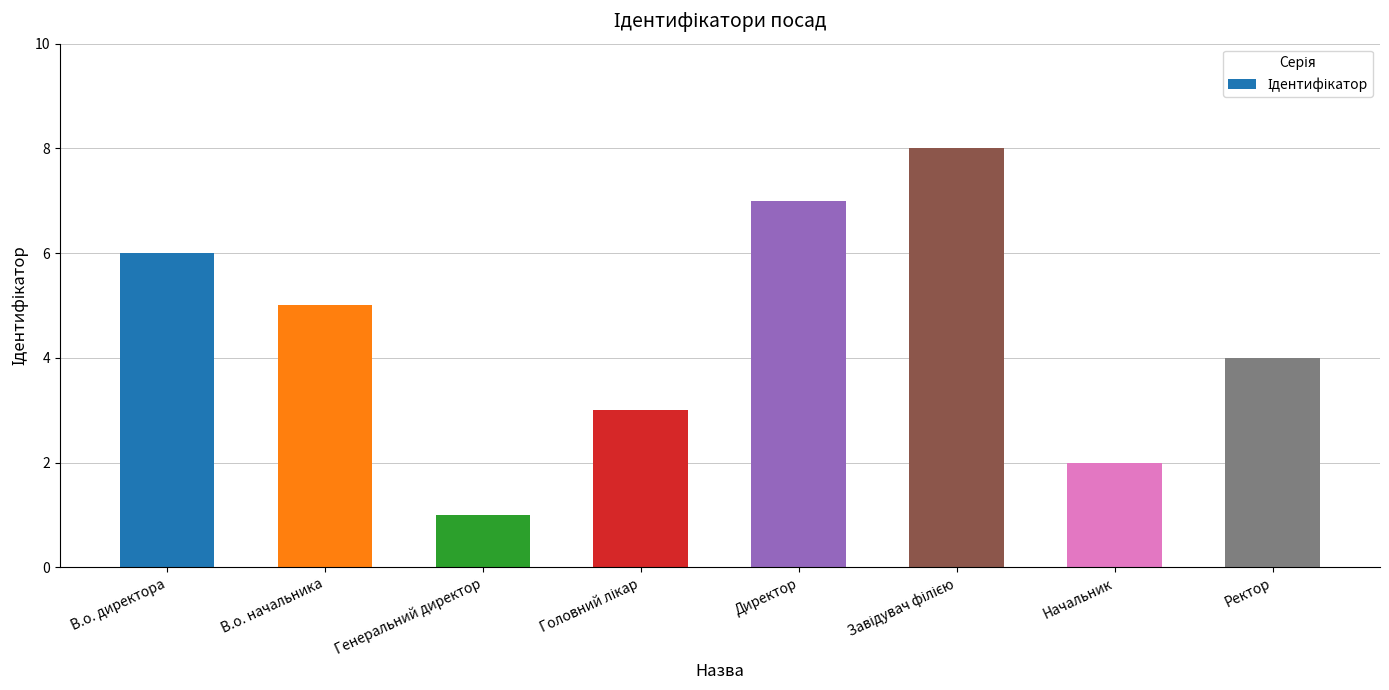

The chart shows a value of 2 at В.о. начальника. True or false?

False